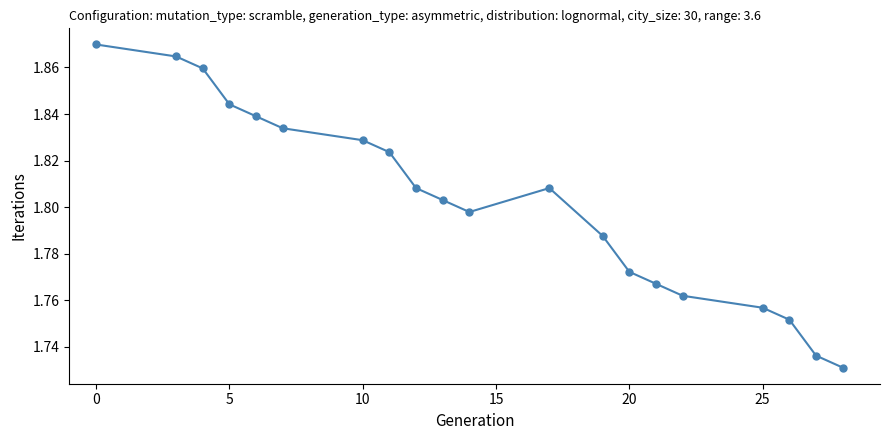

What is the sum of all values?

36.0